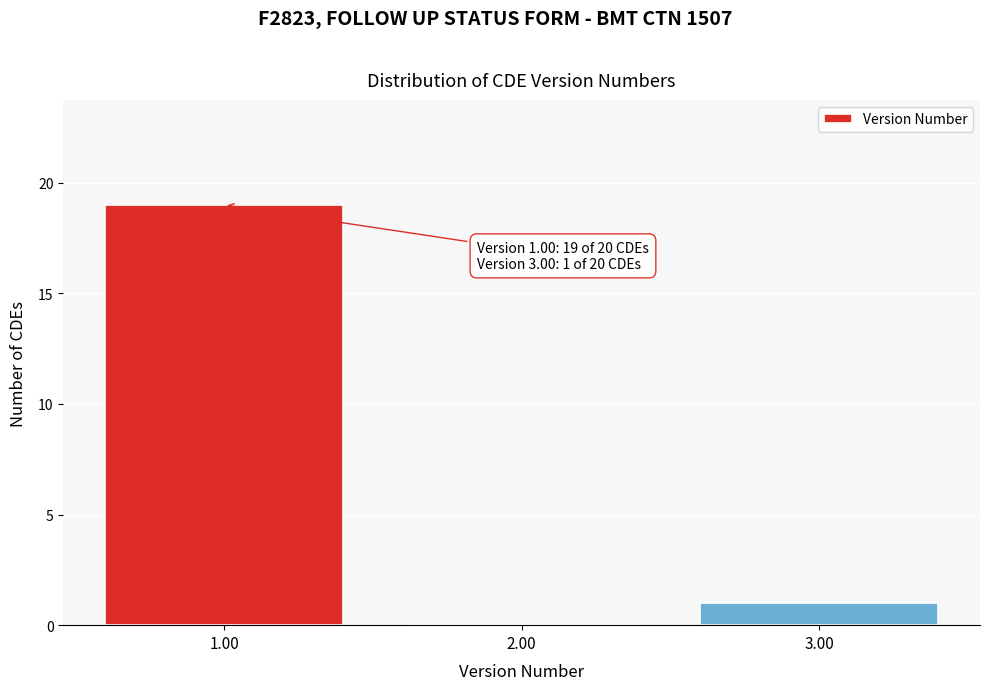

Reading left to right, extract all data points from this chart.

1.00=19	2.00=0	3.00=1